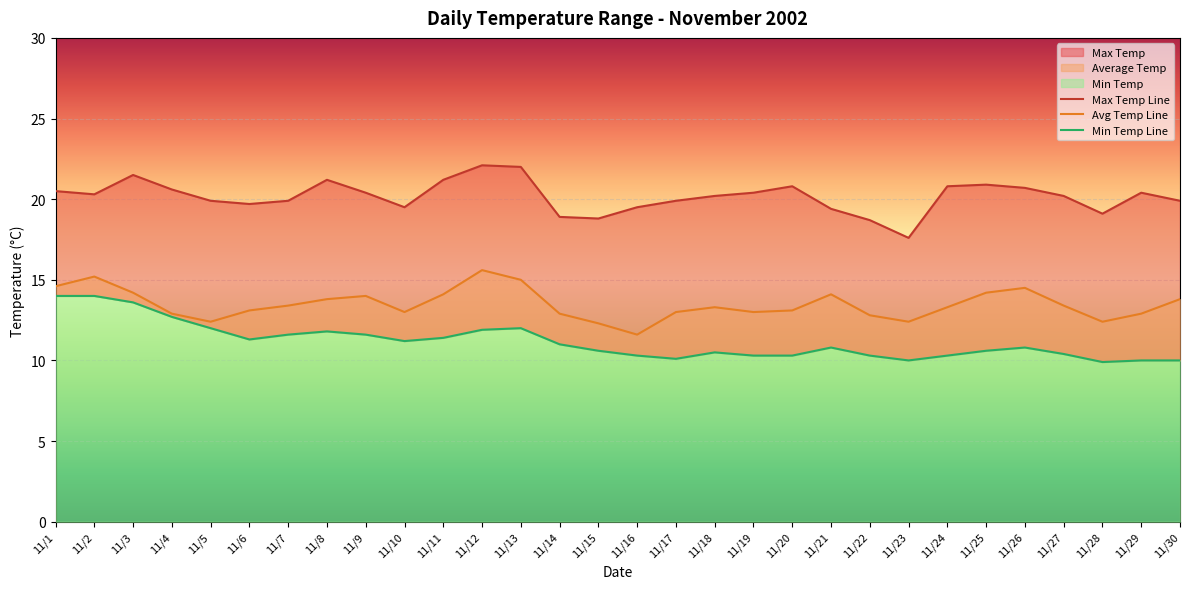

Which category has the lowest value in the Min Temp series?

11/28